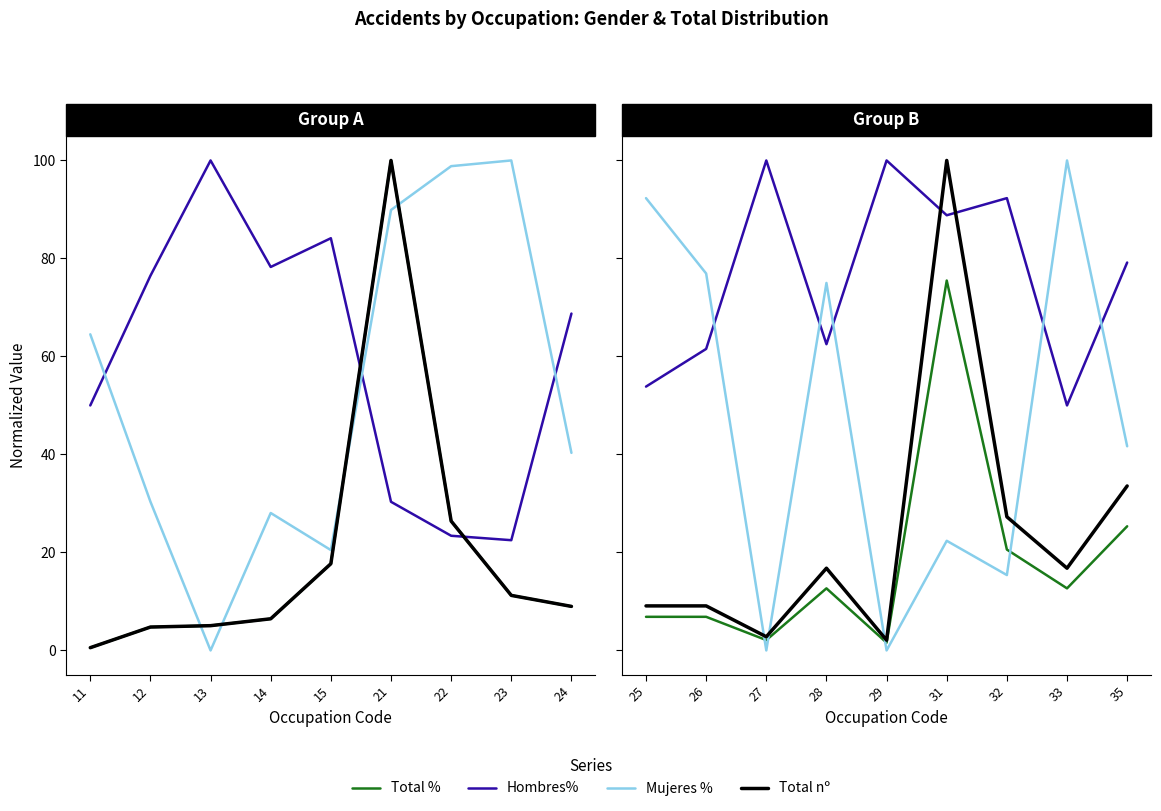

Count the number of data series in this chart.

4